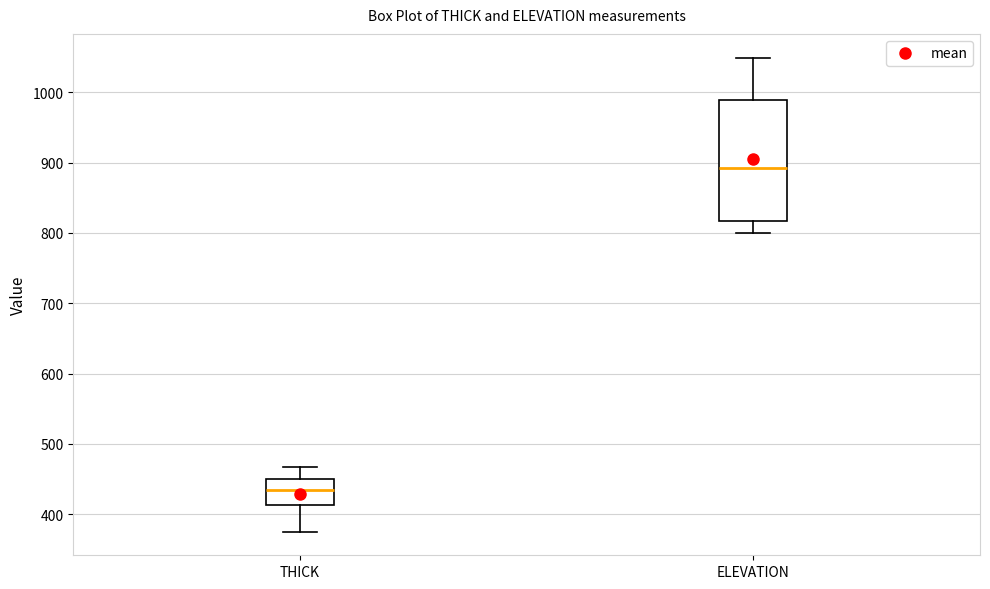

Comparing the boxes themselves (not the whiskers), which one is the tallest?

ELEVATION